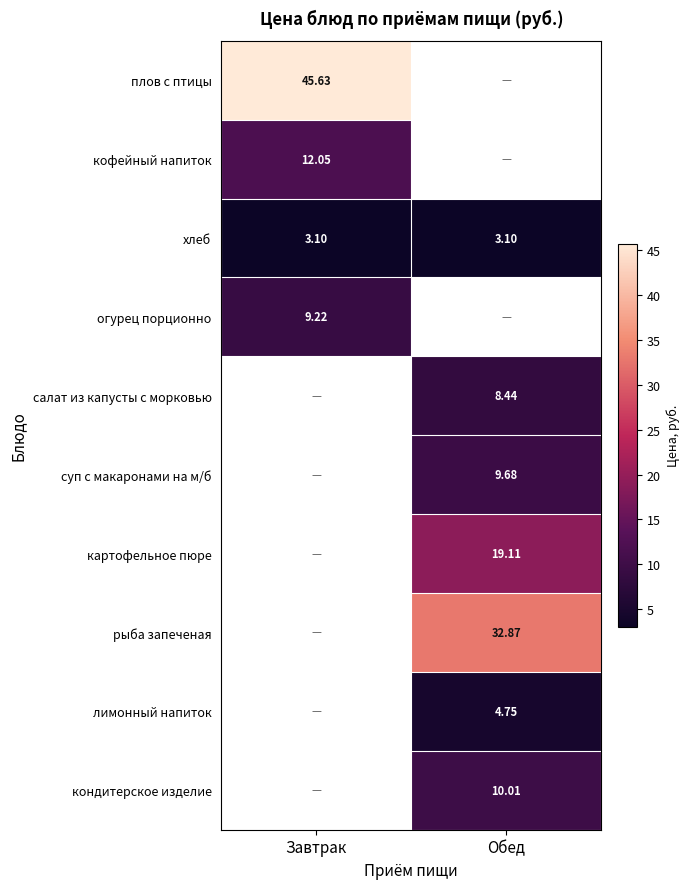

How many values in кофейный напиток are above zero?

1